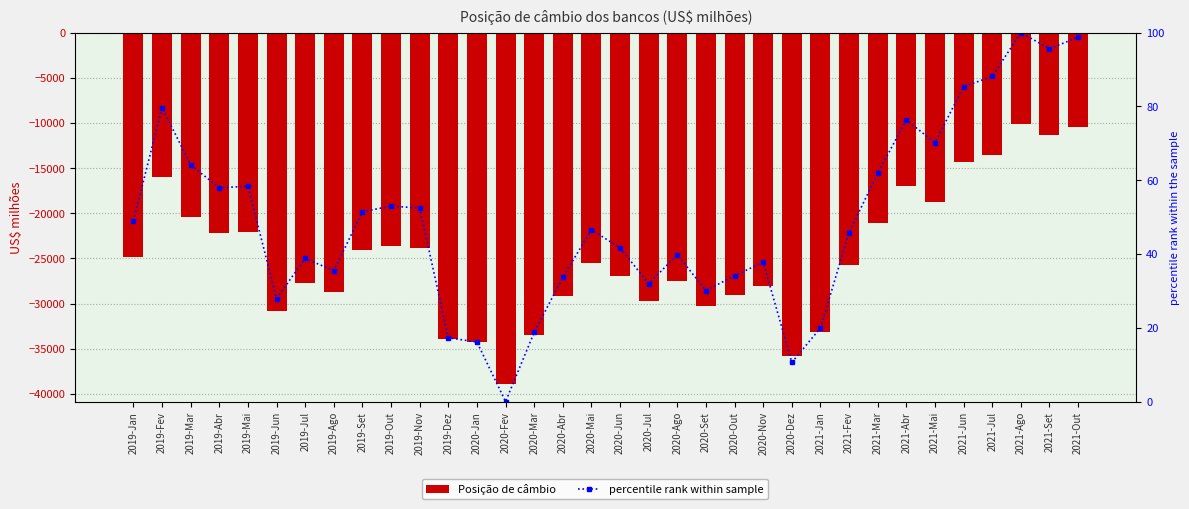

Where is Posição de câmbio nearest to the value -24511?

2019-Jan